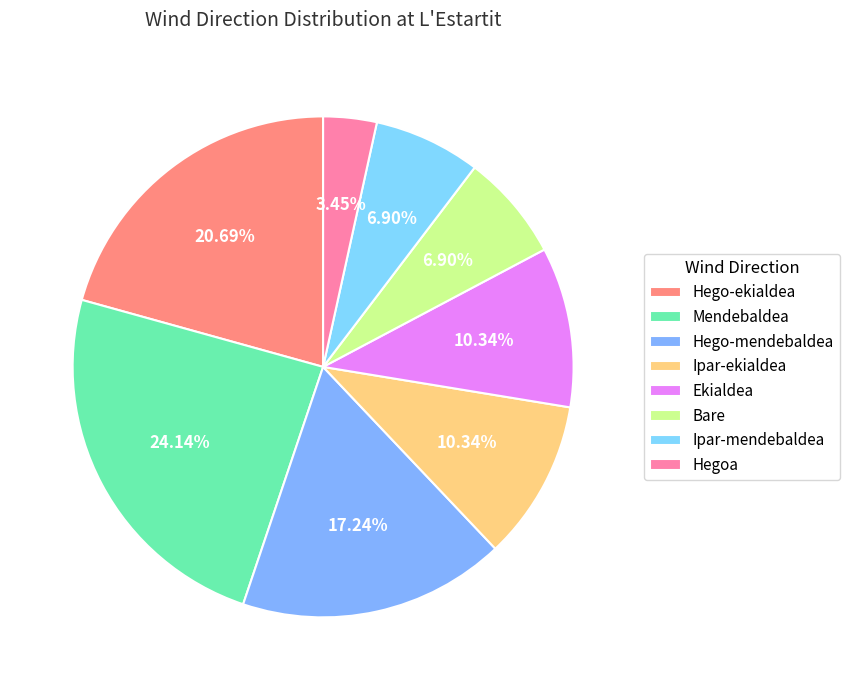

How many segments does this pie chart have?

8